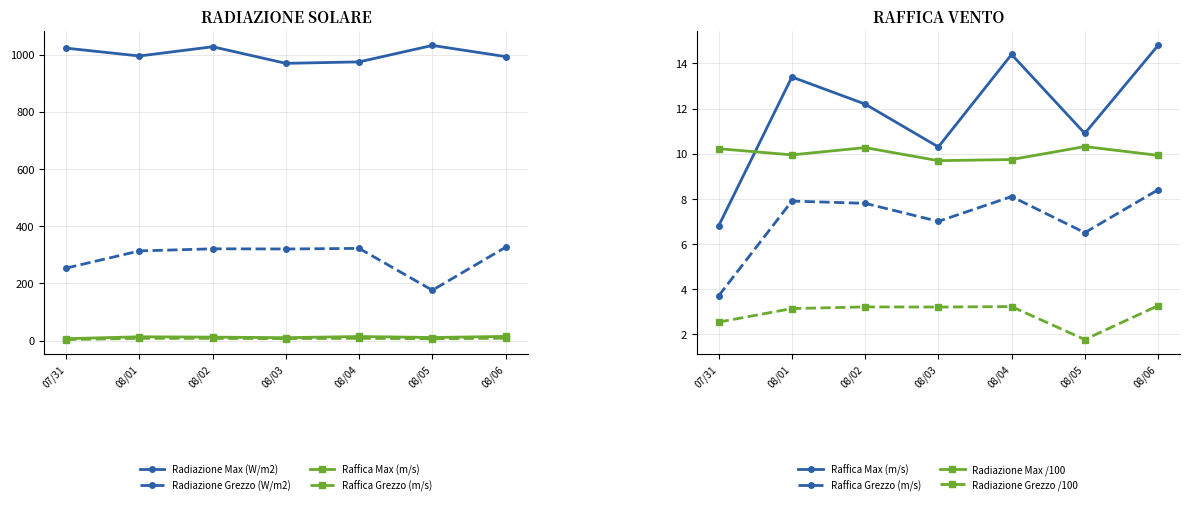

Does the chart have visible grid lines?

Yes